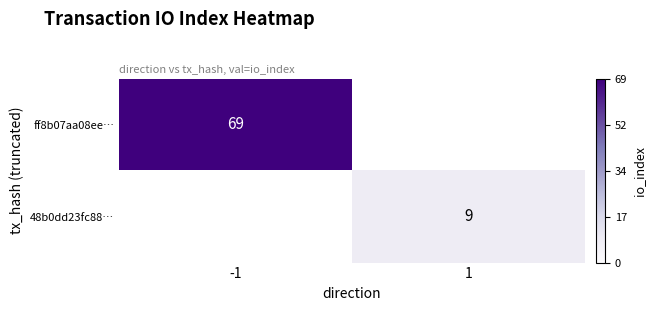

The ff8b07aa08ee… series shows 69 at -1. True or false?

True